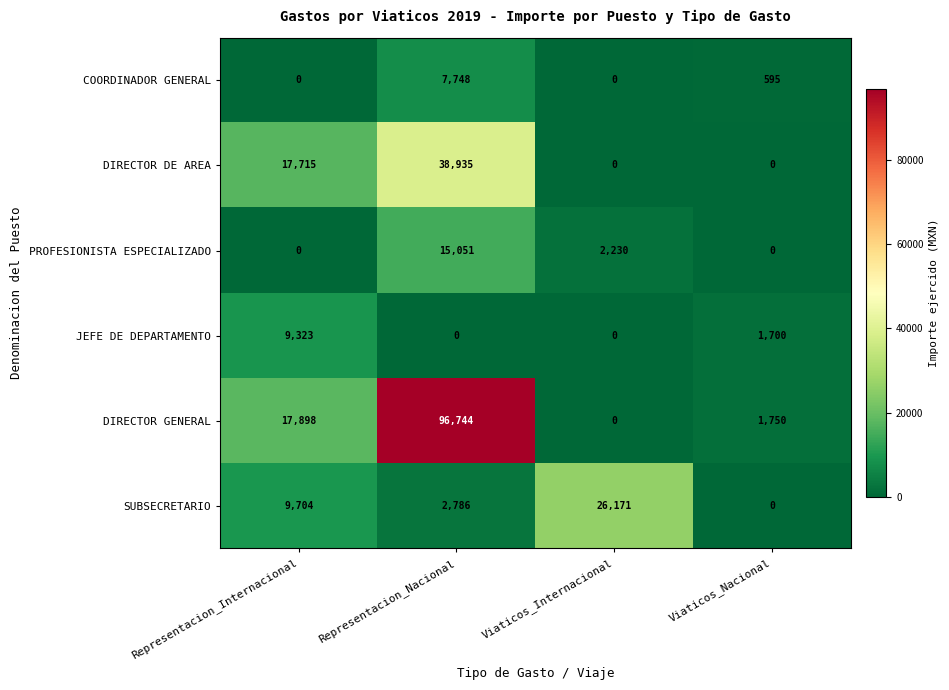

At which category is the sum across all series the highest?

Representacion_Nacional